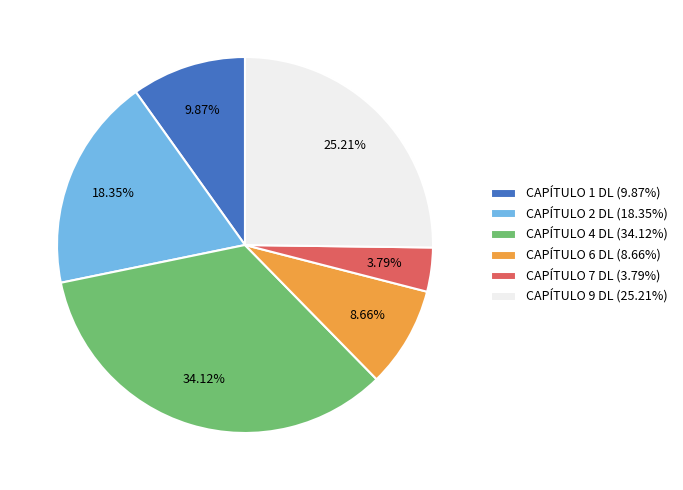

Does CAPÍTULO 7 DL account for over 50% of the chart?

No